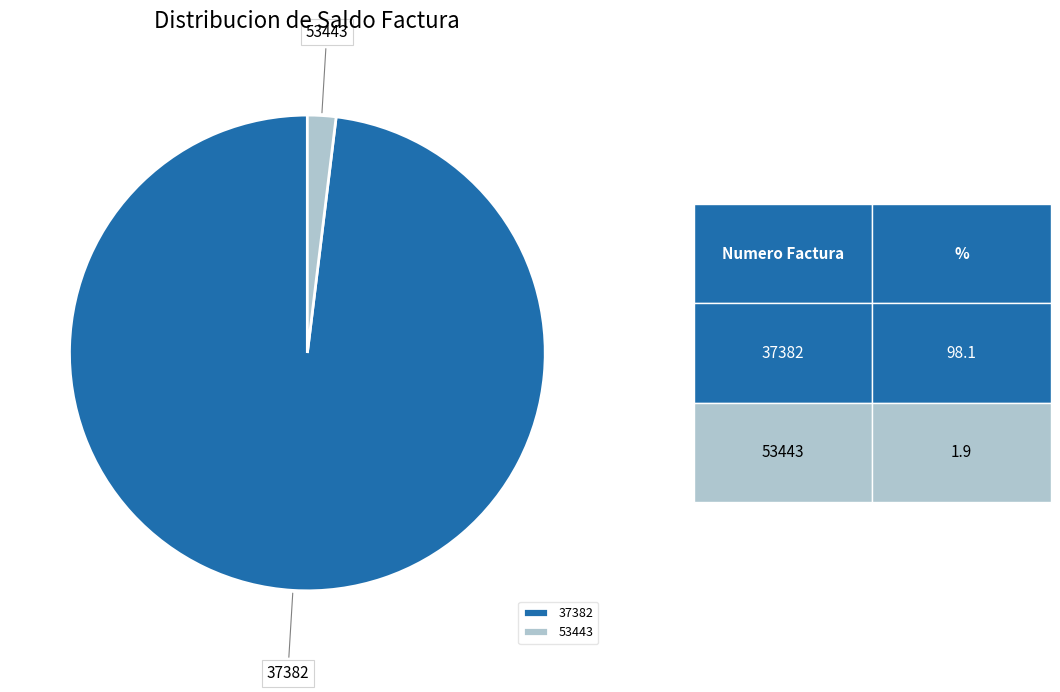

Rank the categories by value from highest to lowest.

37382, 53443